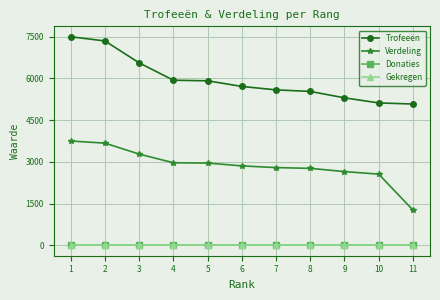

What is the approximate value of Verdeling at 8, to the nearest 10?

2770